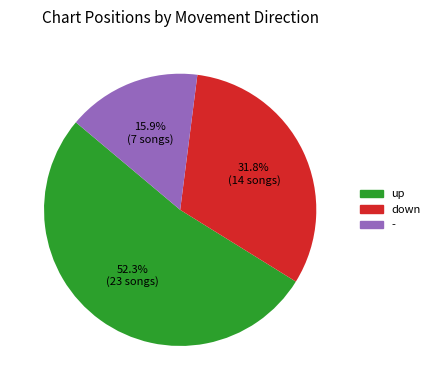

What is the ratio of the value at - to the value at down?

0.5